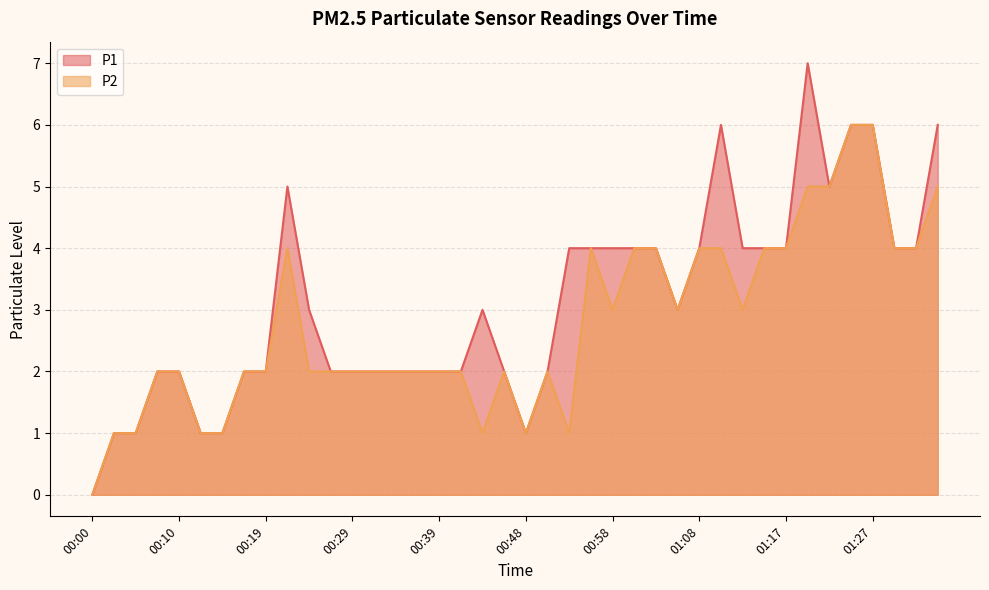

True or false: P1 has a value of 7 at 01:00.

False